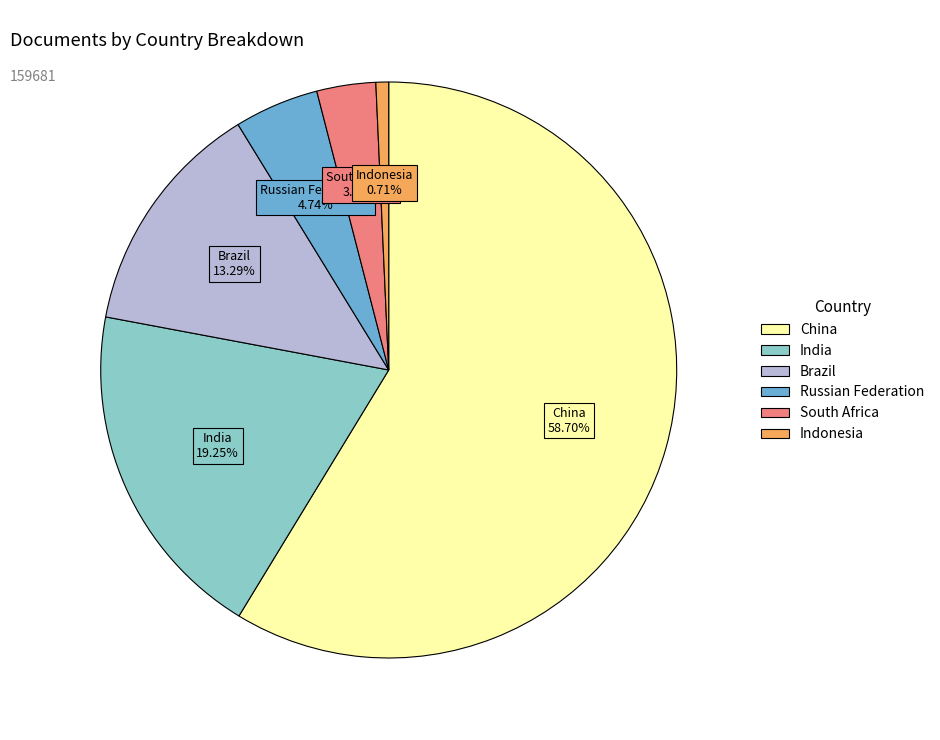

How much of the chart is everything except China?

41.3%